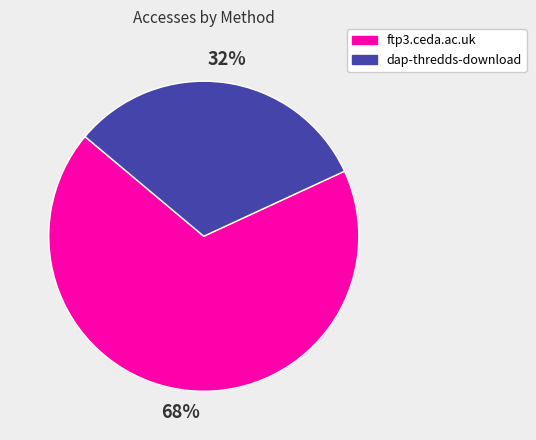

Is the sum of ftp3.ceda.ac.uk and dap-thredds-download greater than half?

Yes